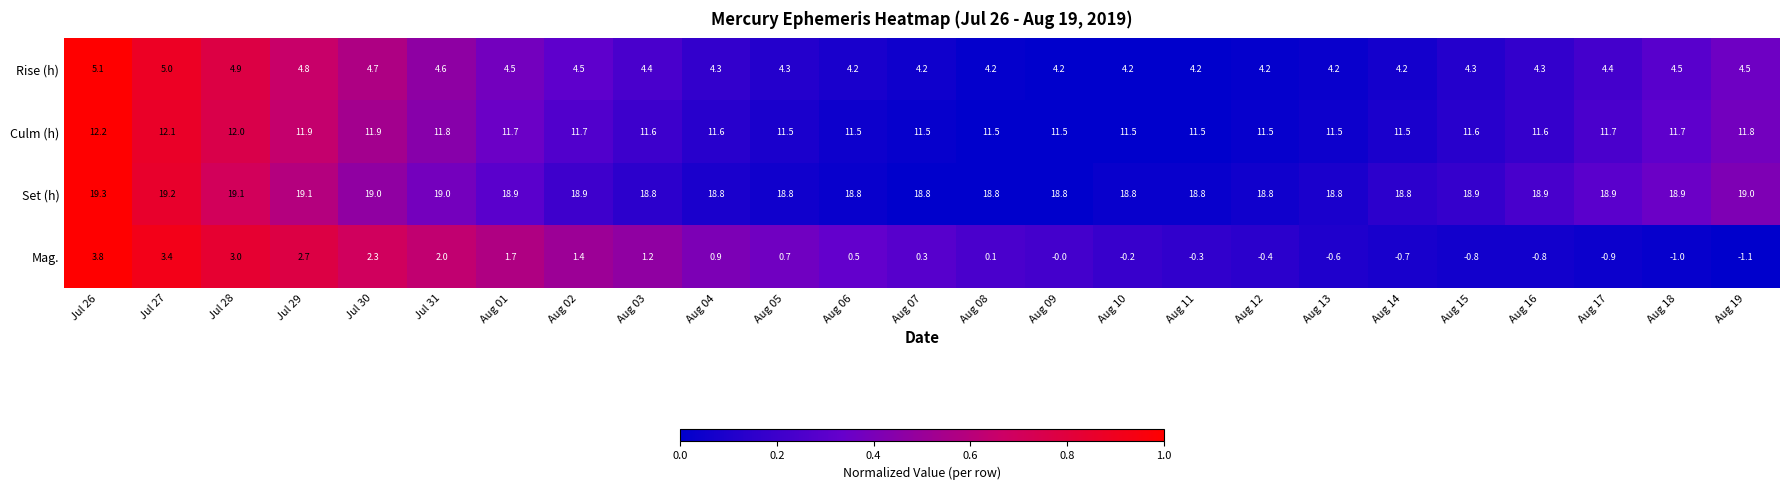

What is the average value of the Rise (h) series?

4.4